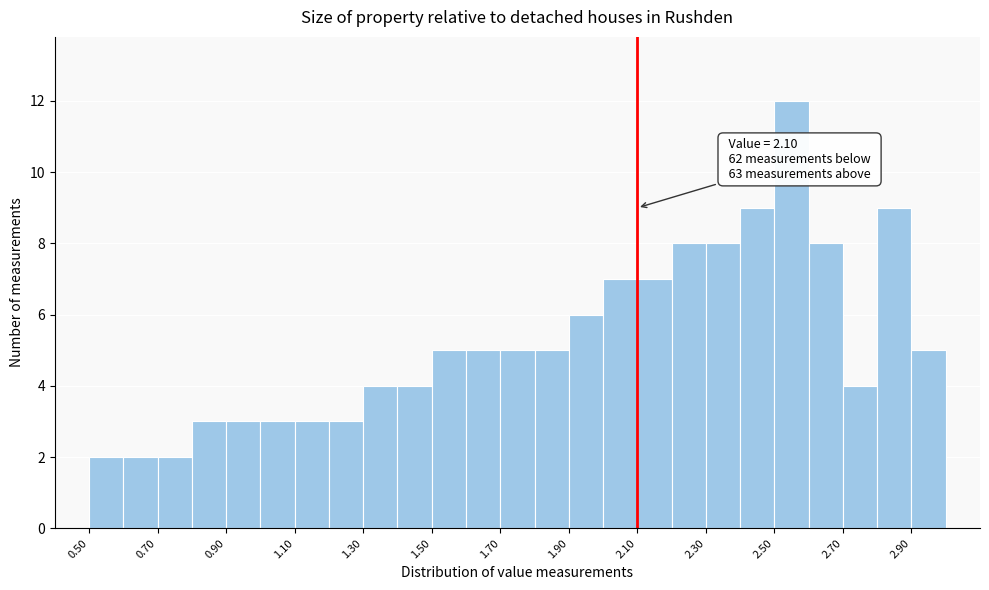

Over which range of the x-axis is the bar tallest?

2.5 to 2.6